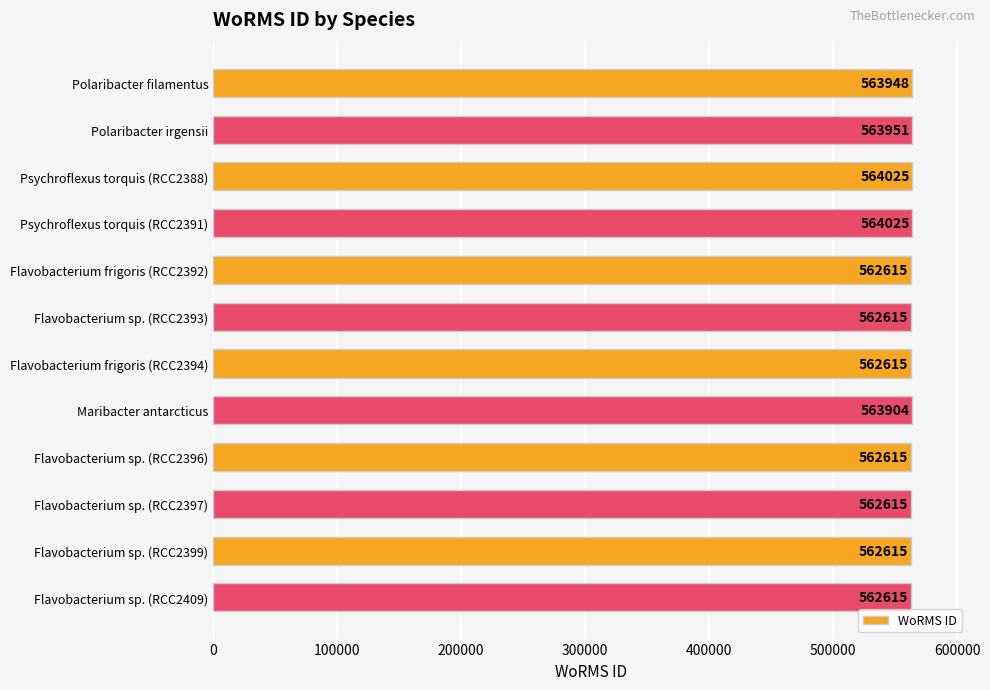

What is the label of the 10th bar from the top?

Flavobacterium sp. (RCC2397)